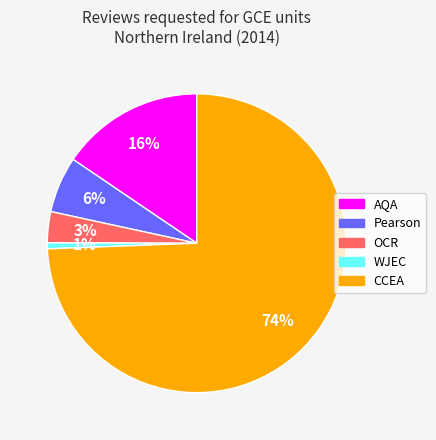

Is it true that OCR is 3% of the pie?

True